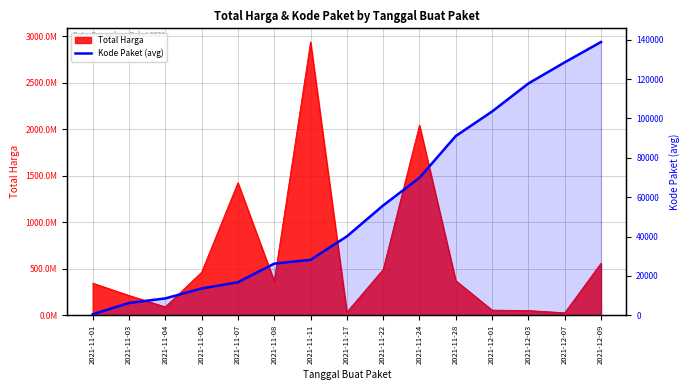

The chart shows a value of 37070.1 at 2021-12-03. True or false?

False